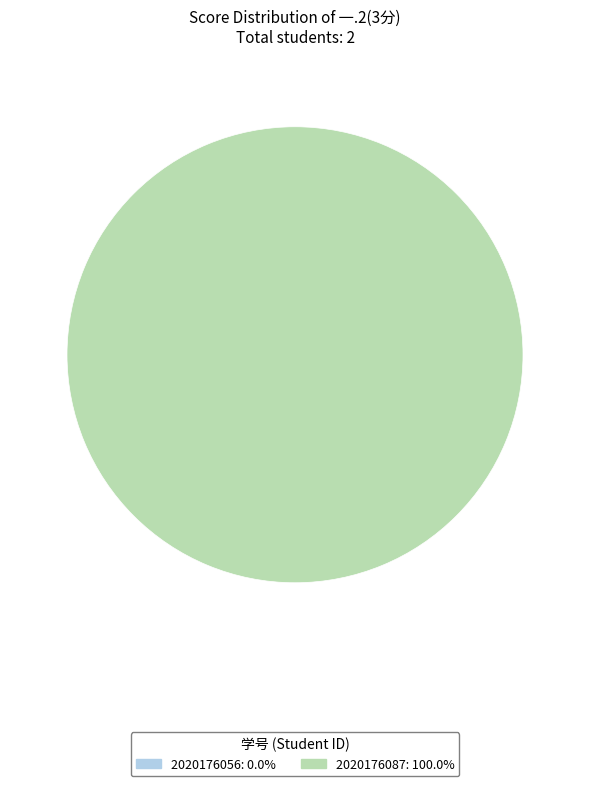

Is it true that 2020176087 is 94% of the pie?

False